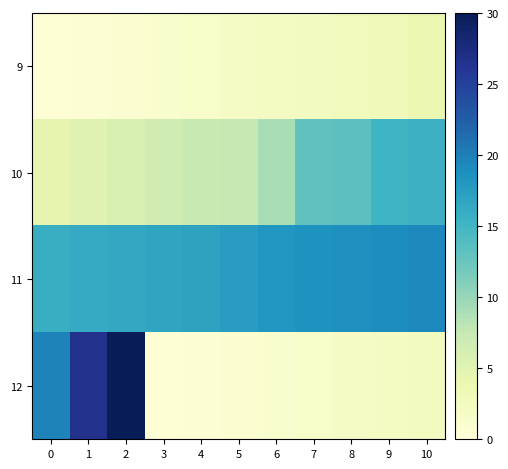

At which category is the sum across all series the highest?

2